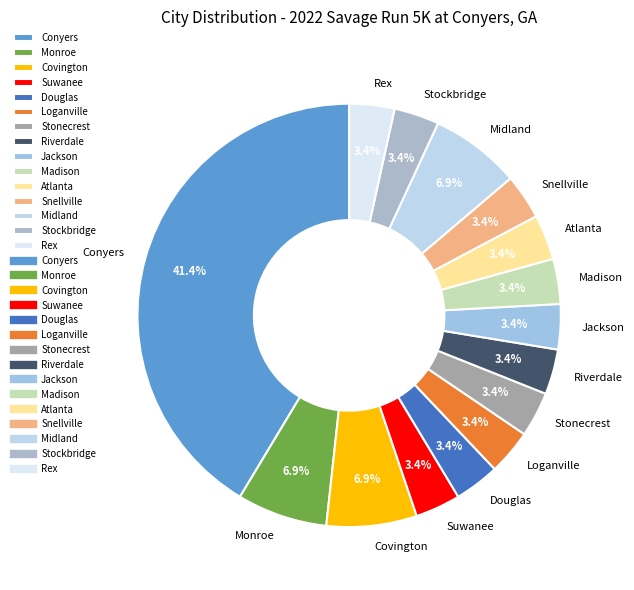

To the nearest percent, what is the difference between the largest and smallest slice percentages?

38%